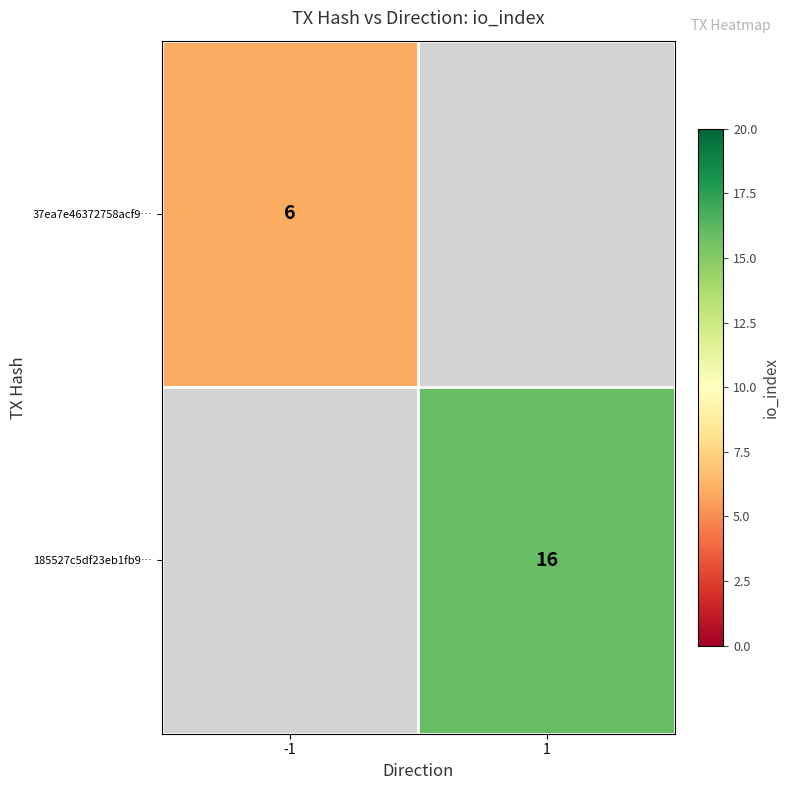

Is it true that 185527c5df23eb1fb9… equals 16 at 1?

True